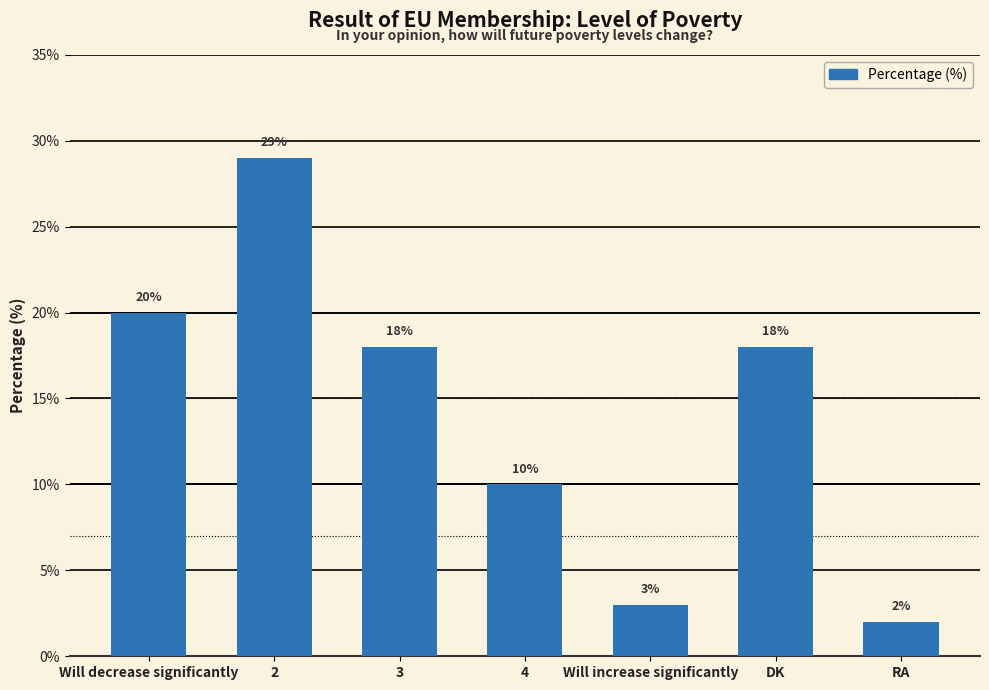

What is the smallest value displayed?

2